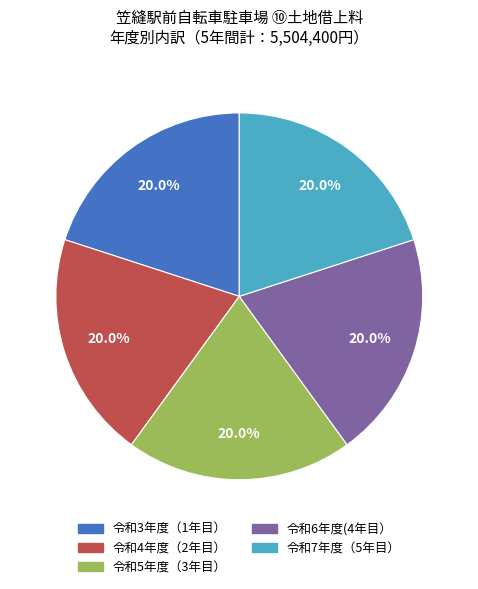

Does any single category account for the majority?

No